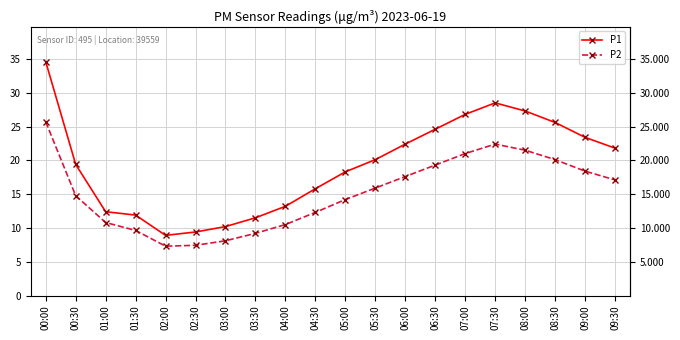

True or false: P1 and P2 intersect in this chart.

False